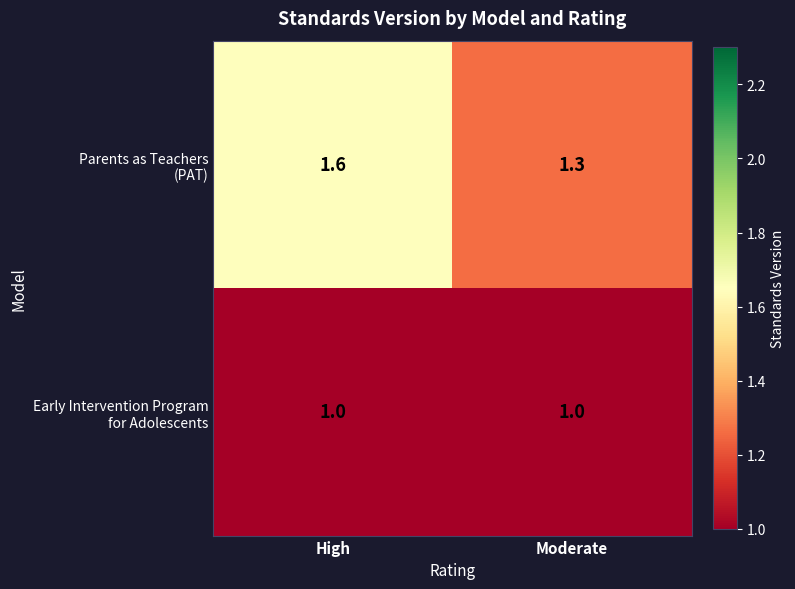

What is the difference between the highest and lowest values at High?

0.6